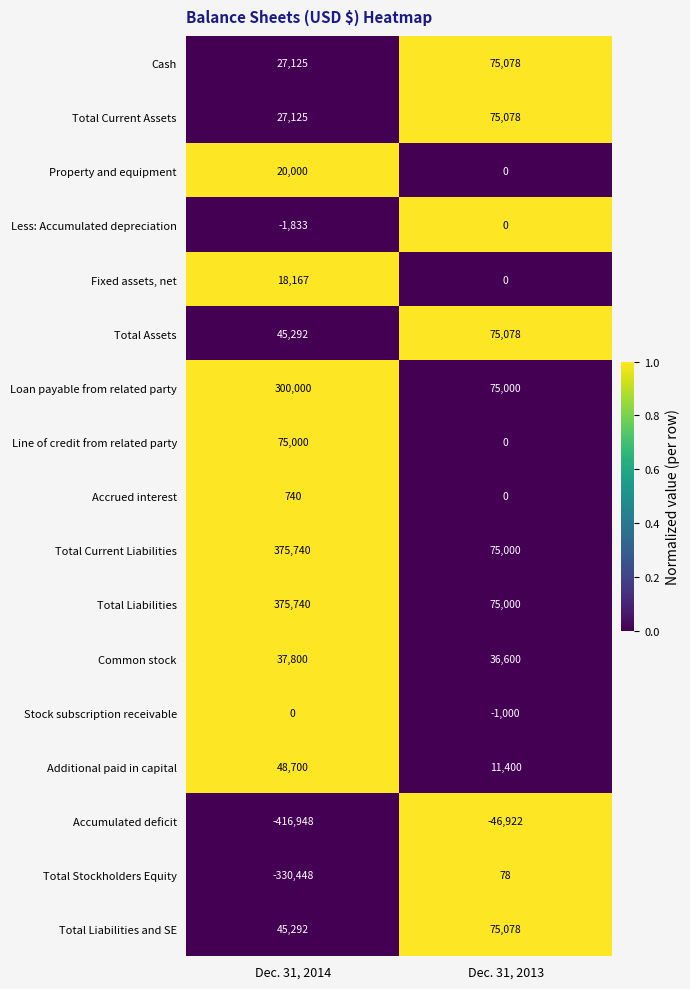

Which series has the widest spread of values?

Accumulated deficit